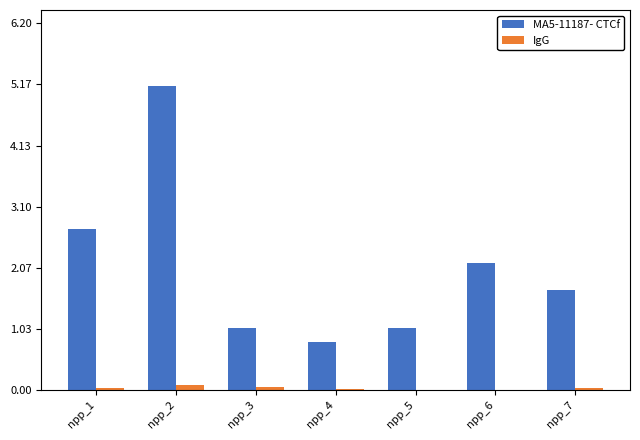

Which series has the largest range (max minus min)?

MA5-11187- CTCf